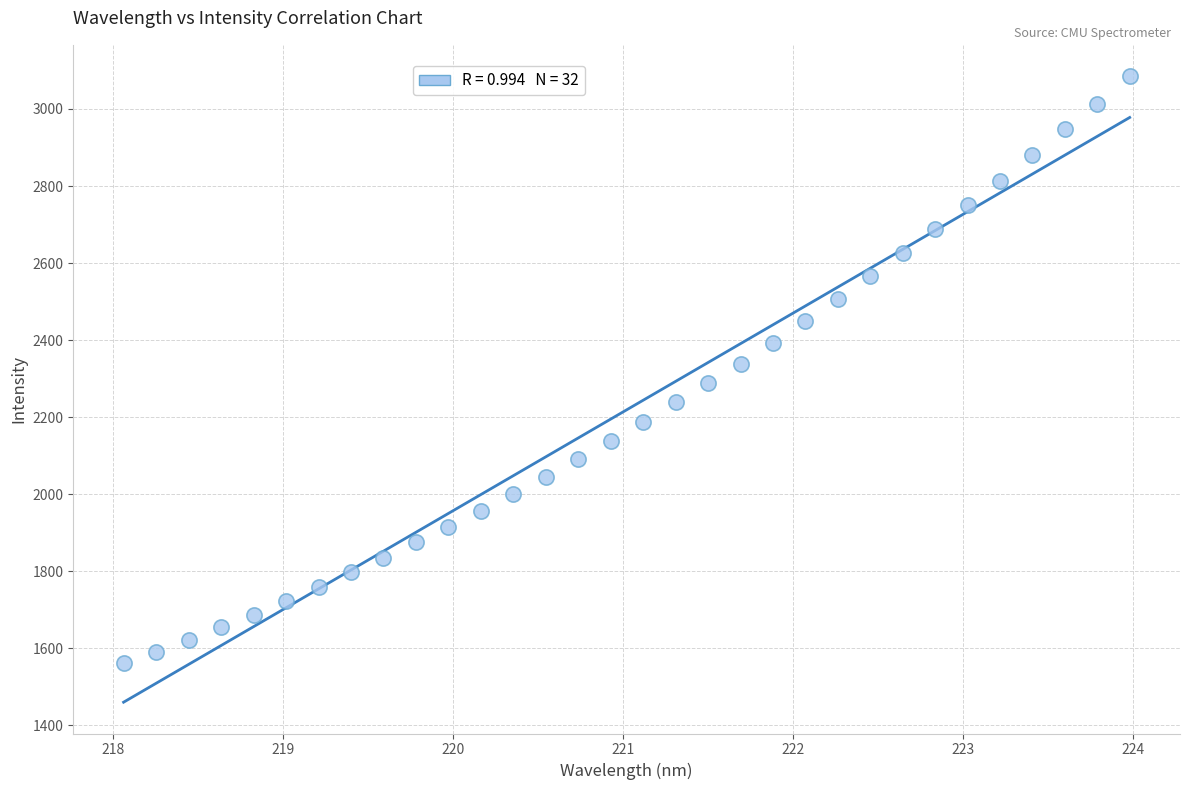

What is the range of X values (max minus min)?

5.9